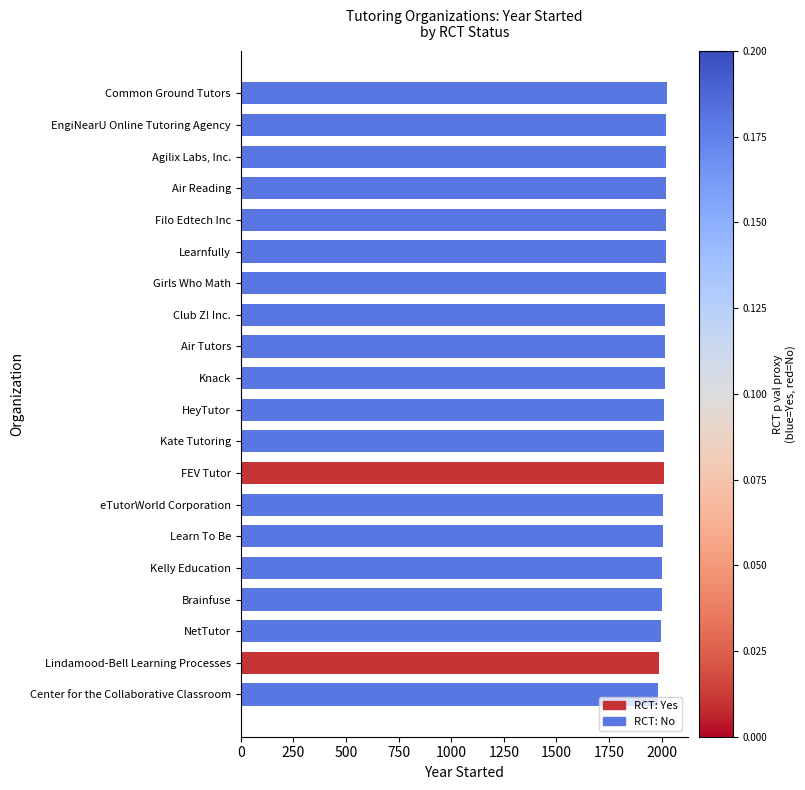

The chart shows a value of 3436 at Lindamood-Bell Learning Processes. True or false?

False